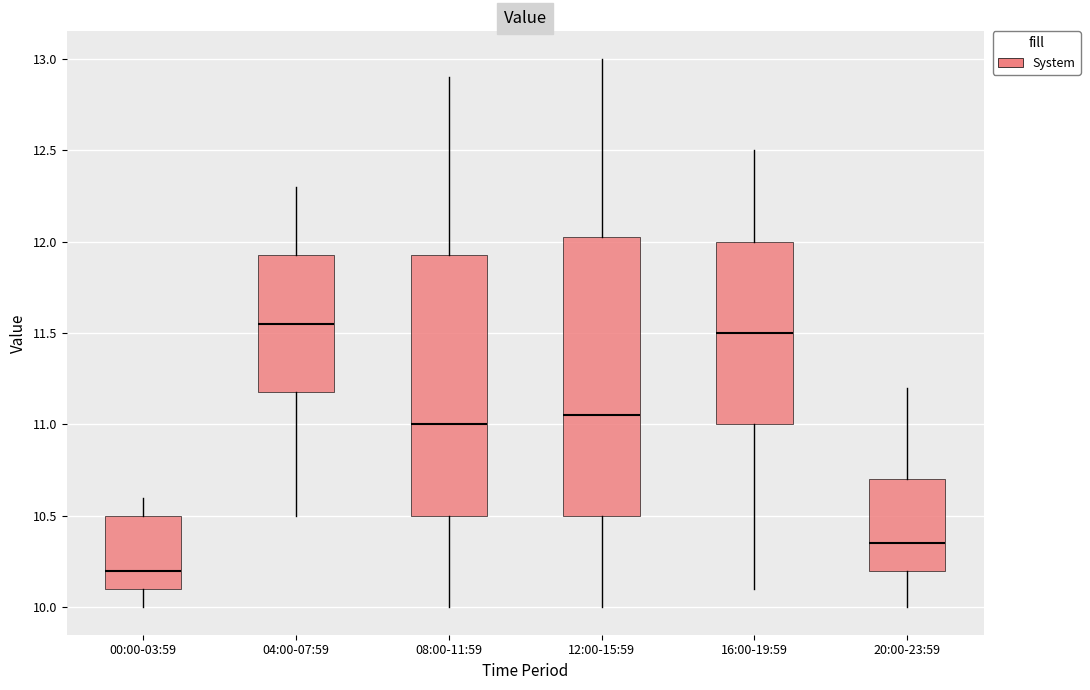

Reading left to right, transcribe this box plot: for each box, give where its median line is, the range the box spans, and where its two whiskers end, as read against the y-axis. The values are not printed on the chart, so give them approximately, as read against the axis.

00:00-03:59: median 10.20, box 10.10 to 10.50, whiskers 10.00 to 10.60
04:00-07:59: median 11.55, box 11.20 to 11.95, whiskers 10.50 to 12.30
08:00-11:59: median 11.00, box 10.50 to 11.95, whiskers 10.00 to 12.90
12:00-15:59: median 11.05, box 10.50 to 12.05, whiskers 10.00 to 13.00
16:00-19:59: median 11.50, box 11.00 to 12.00, whiskers 10.10 to 12.50
20:00-23:59: median 10.35, box 10.20 to 10.70, whiskers 10.00 to 11.20